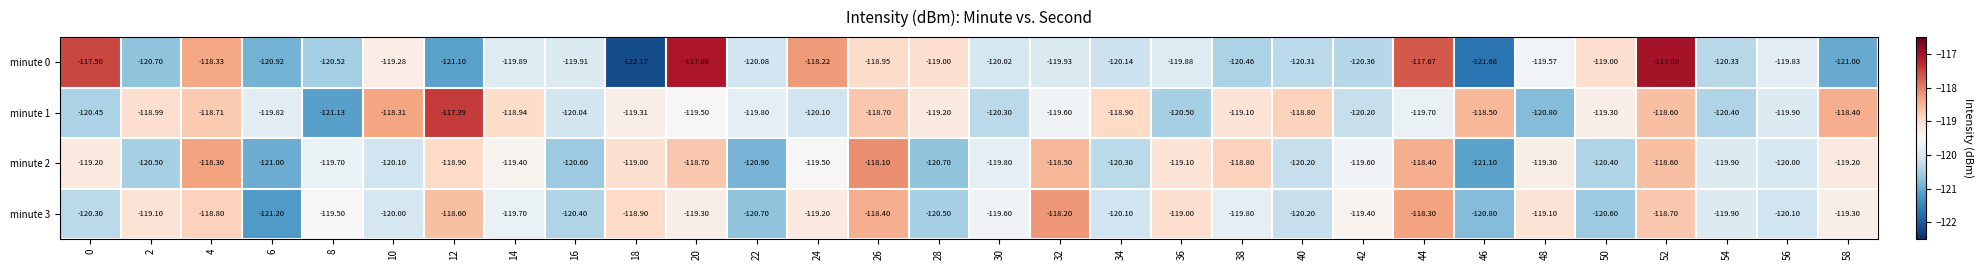

Is the value of minute 3 at 24 greater than the value of minute 1 at 8?

Yes